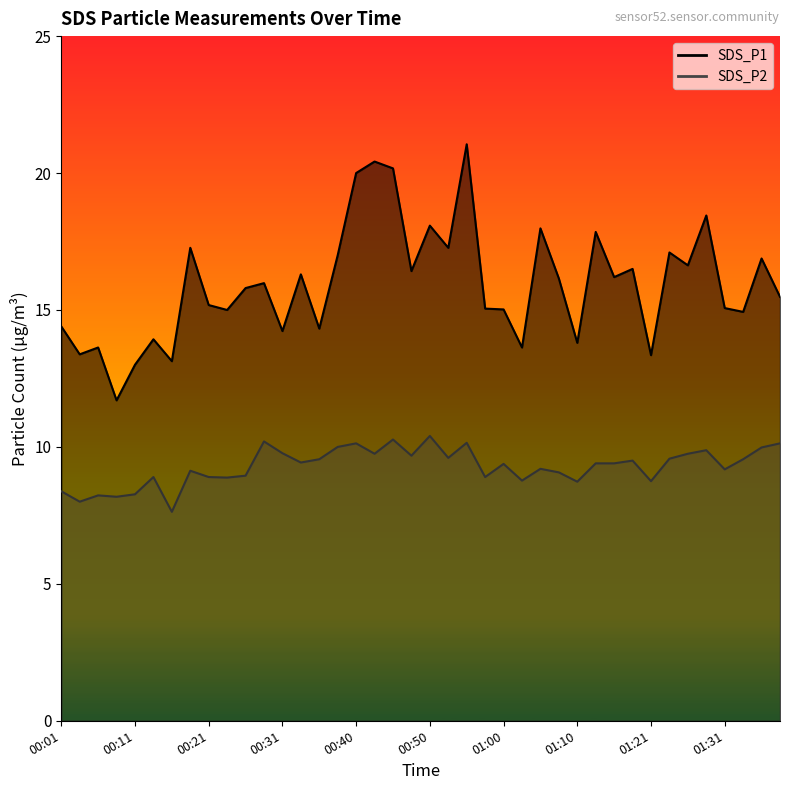

What is the value of the SDS_P2 point at the 10th from the left?

8.9